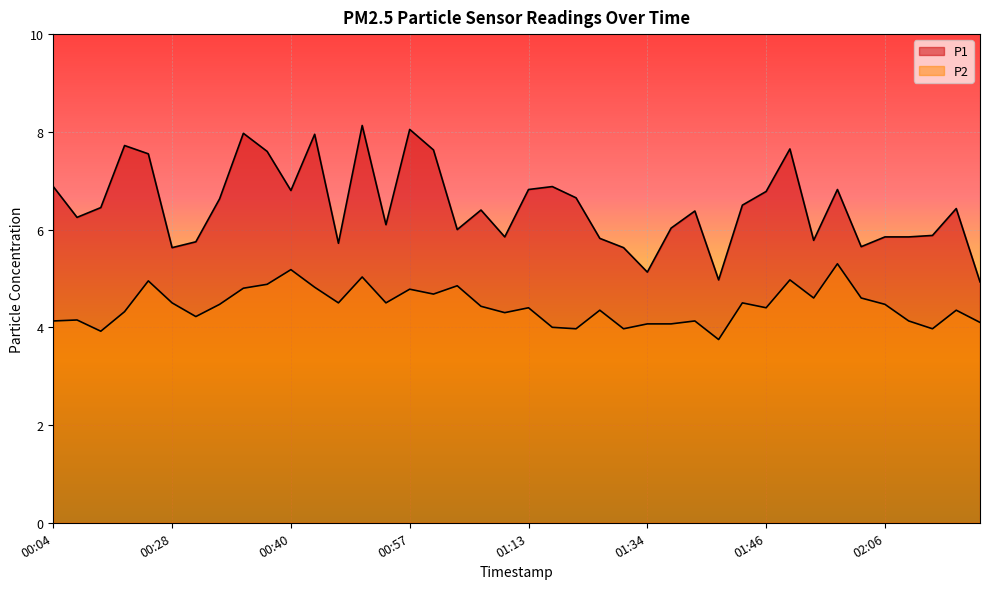

In P2, how many points are higher than both neighbors (excluding endpoints)?

13